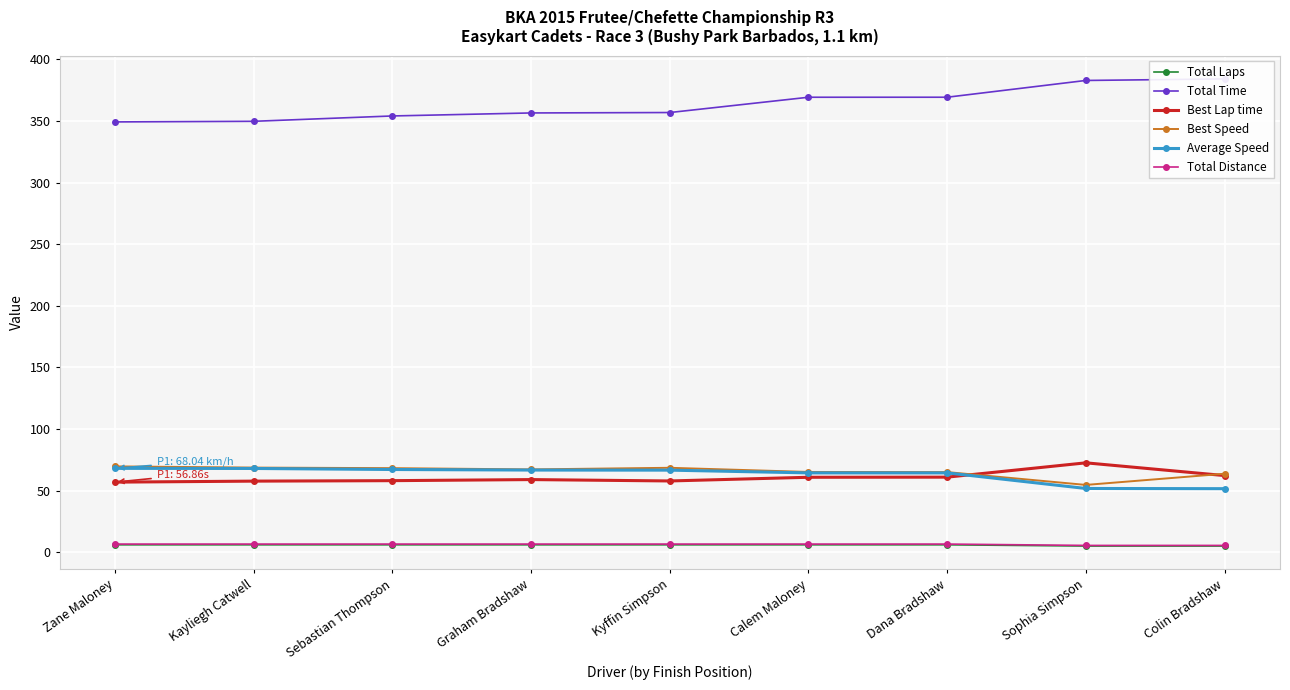

Is this an area chart (filled region under the line)?

No